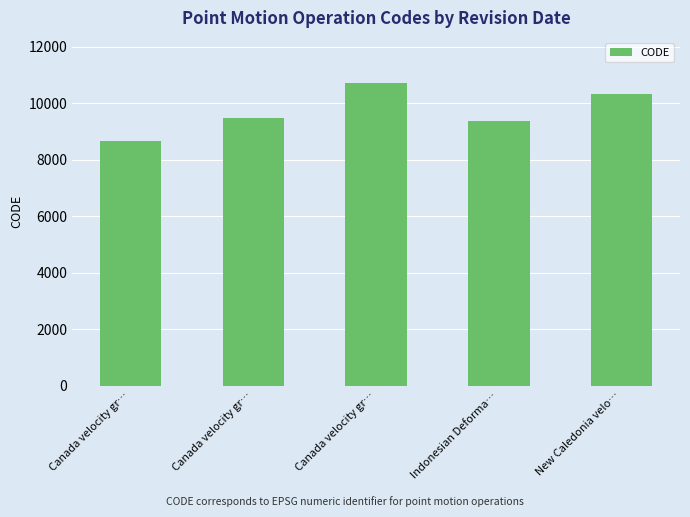

What is the sum of all values?

48564